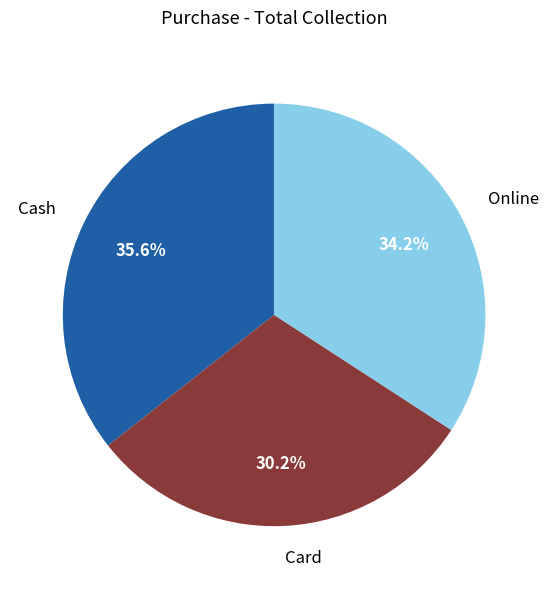

To the nearest percent, what is the average slice percentage?

33%